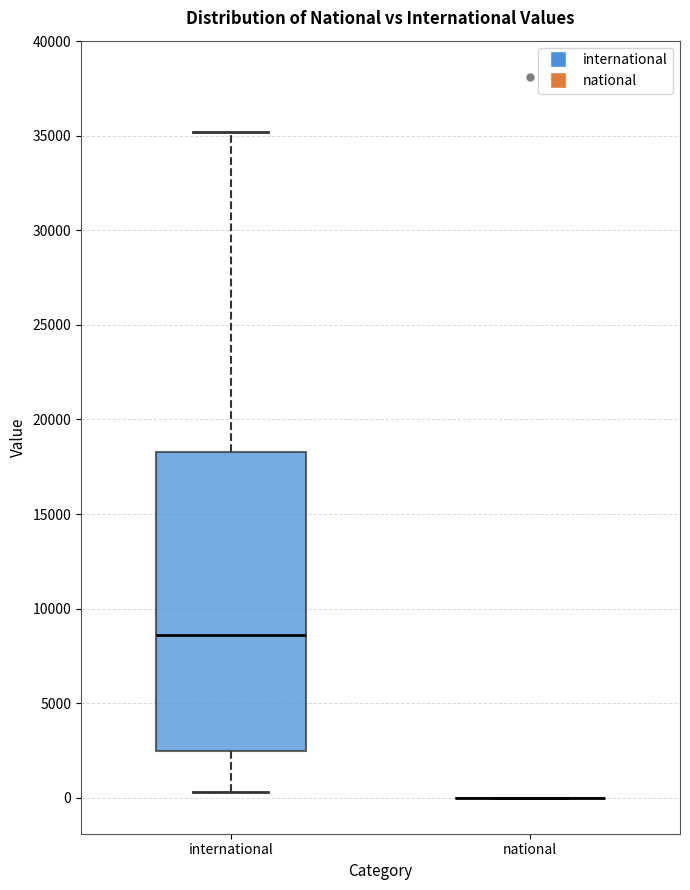

Reading left to right, read every box against the y-axis: the position of its median line, the range the box covers, and the ends of its whiskers. The values are not printed on the chart, so give them approximately, as read against the axis.

international: median 8500, box 2500 to 18500, whiskers 500 to 35000
national: box collapsed to a line at 0, whiskers 0 to 0